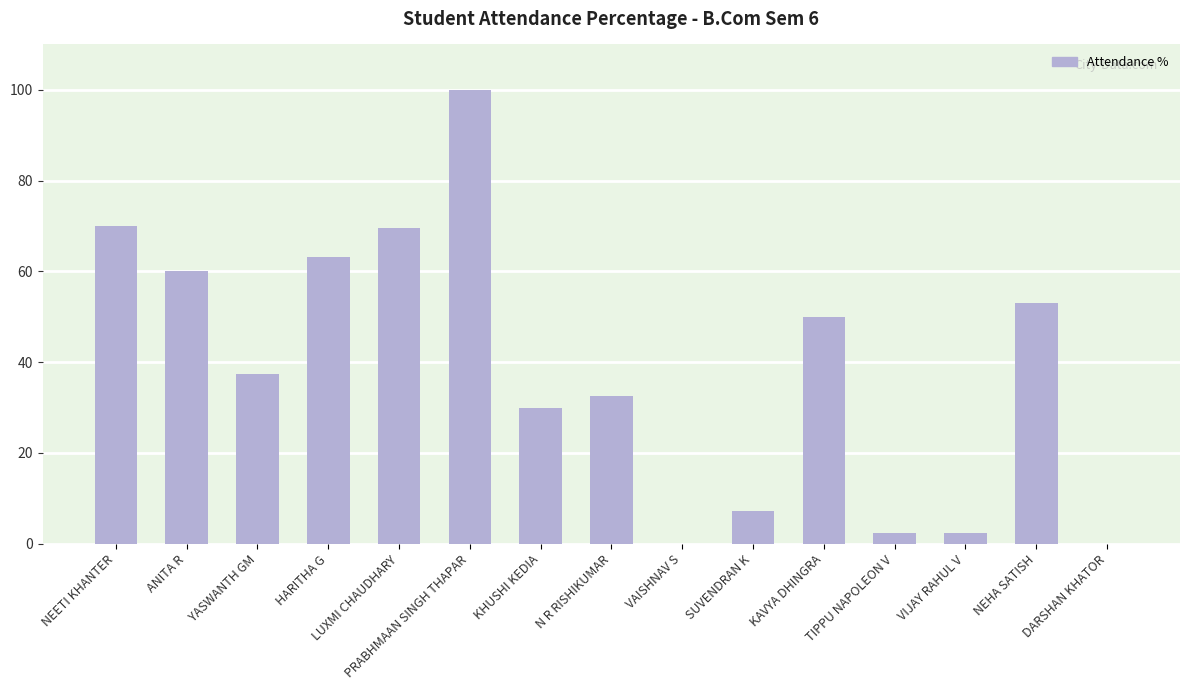

Is it true that the value at DARSHAN KHATOR is -42.1?

False